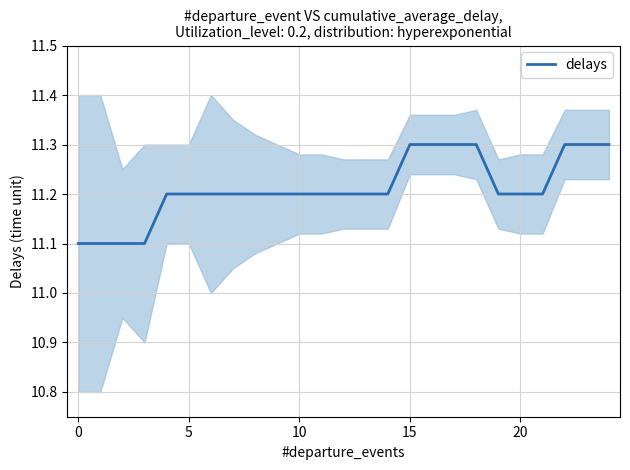

What is the maximum value for delays?

11.3